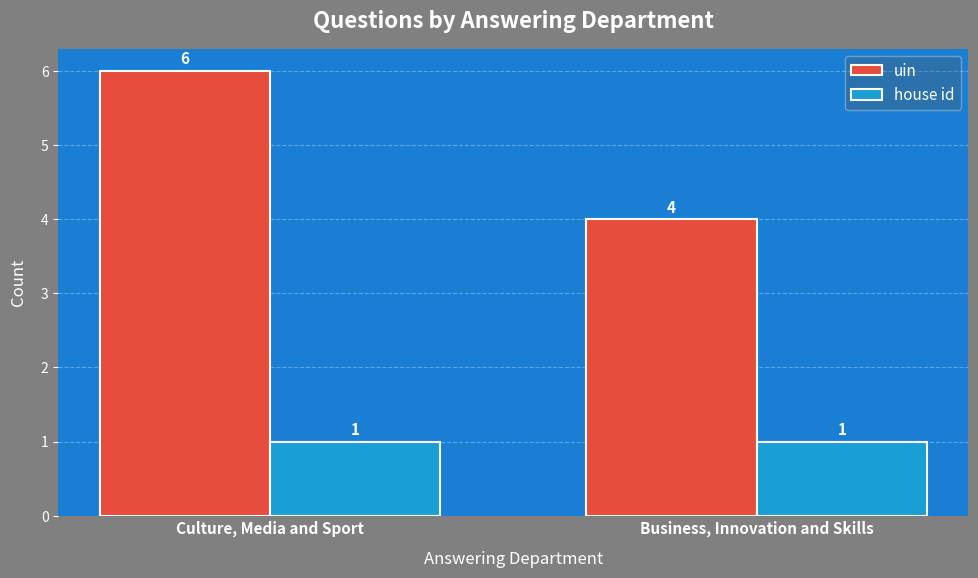

The house id series shows 1 at Culture, Media and Sport. True or false?

True